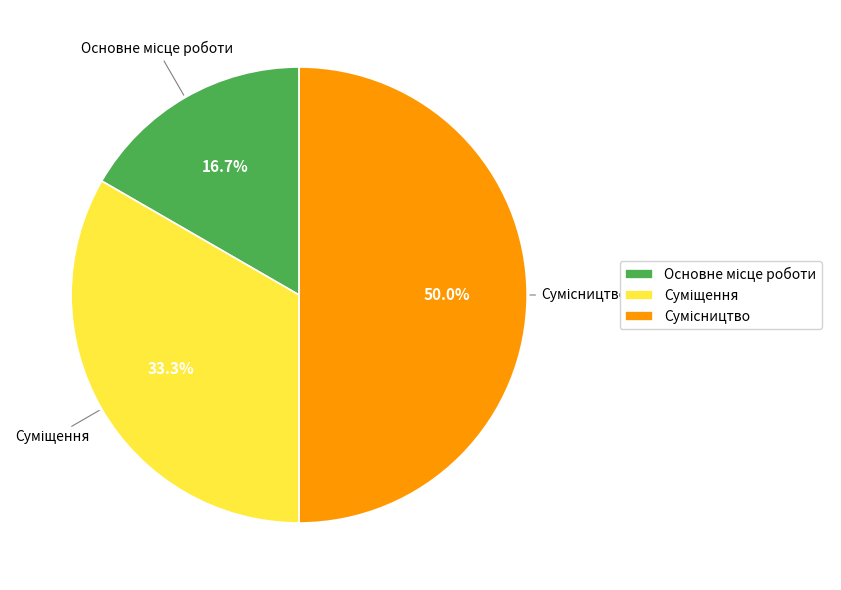

To the nearest percent, what portion does Суміщення represent?

33%